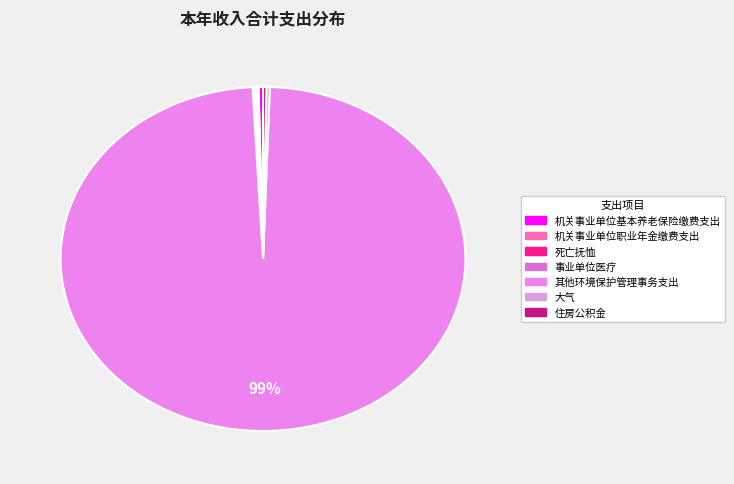

To the nearest percent, what is the difference between the largest and smallest slice percentages?

98%